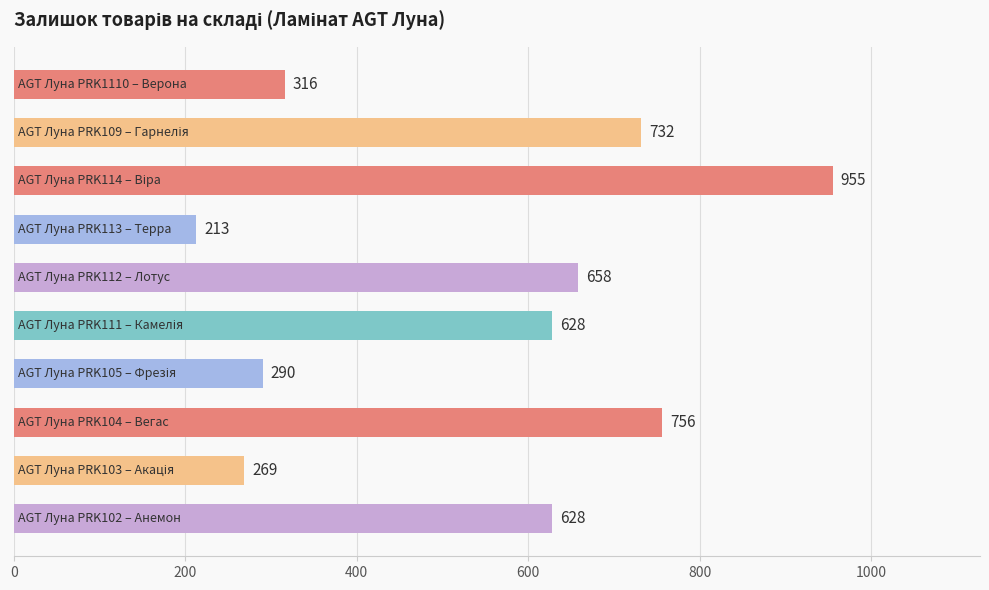

Reading top to bottom, list all the values displayed in this chart.

316	732	955	213	658	628	290	756	269	628